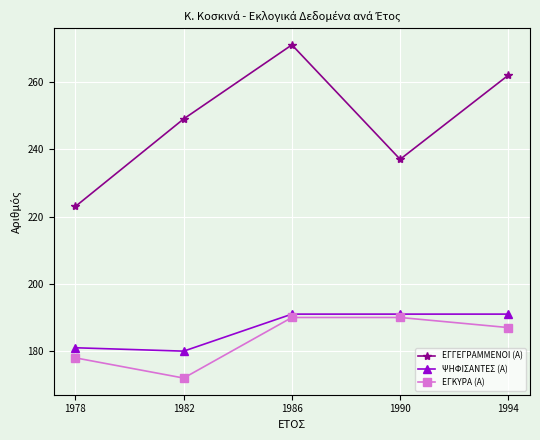

Reading left to right, extract all data points from this chart.

ΕΓΓΕΓΡΑΜΜΕΝΟΙ (Α): 223	249	271	237	262
ΨΗΦΙΣΑΝΤΕΣ (Α): 181	180	191	191	191
ΕΓΚΥΡΑ (Α): 178	172	190	190	187